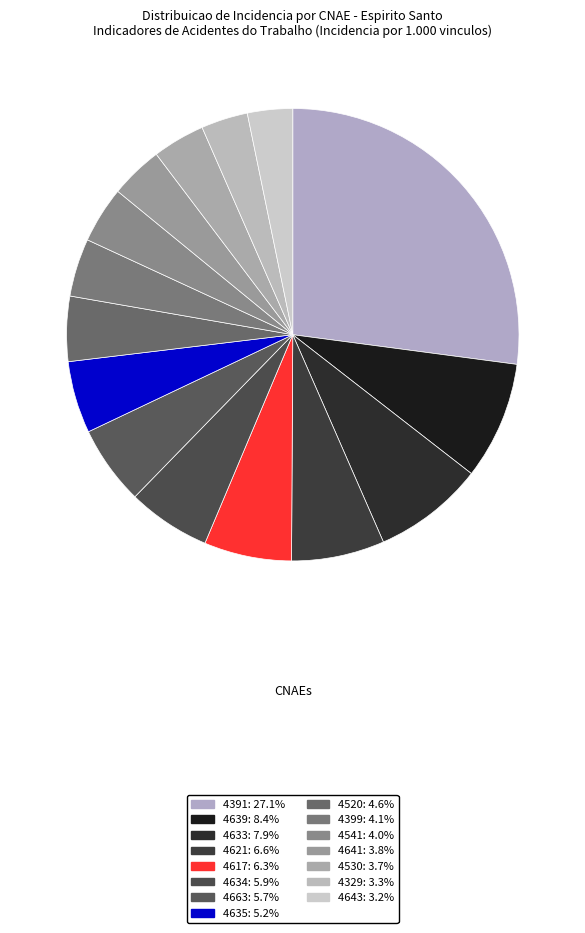

Which category has the biggest portion of the pie?

4391